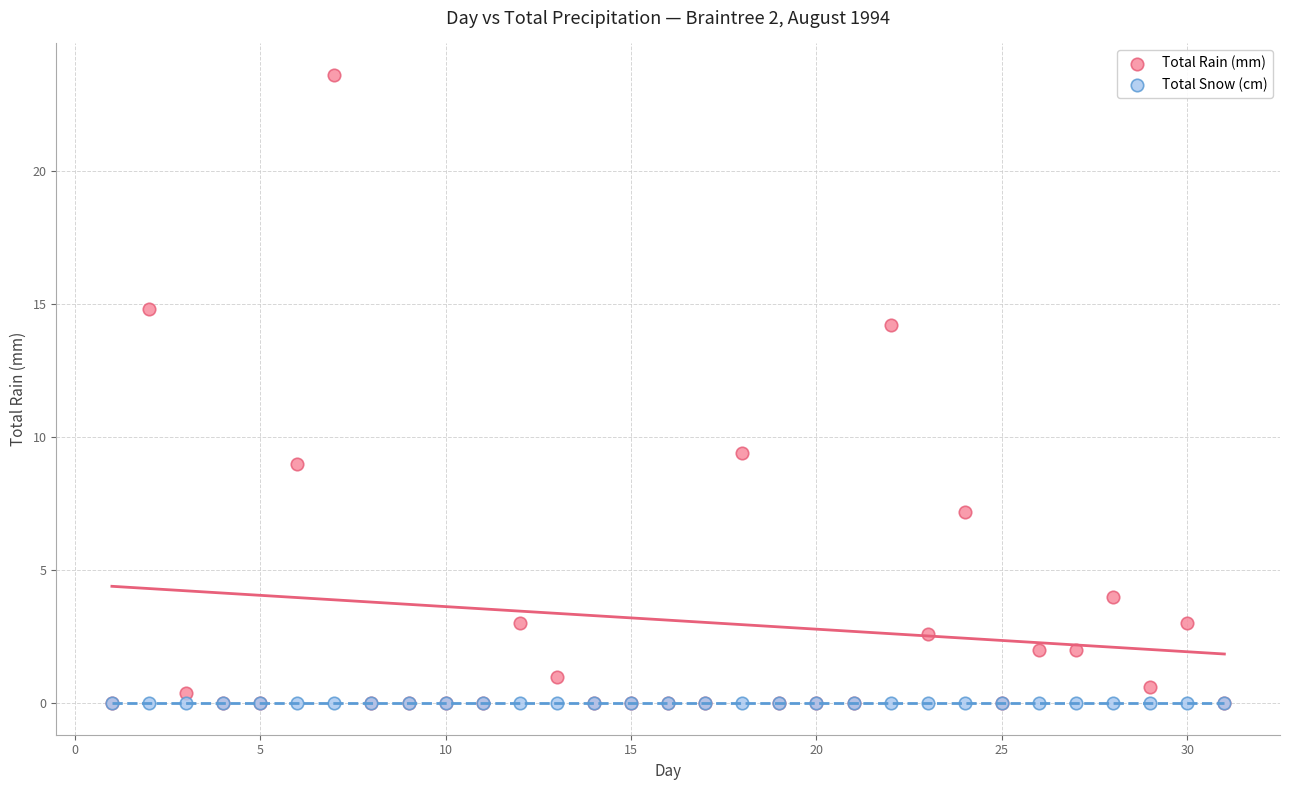

In the Total Rain (mm) series, what Y value is closest to 11?

9.4